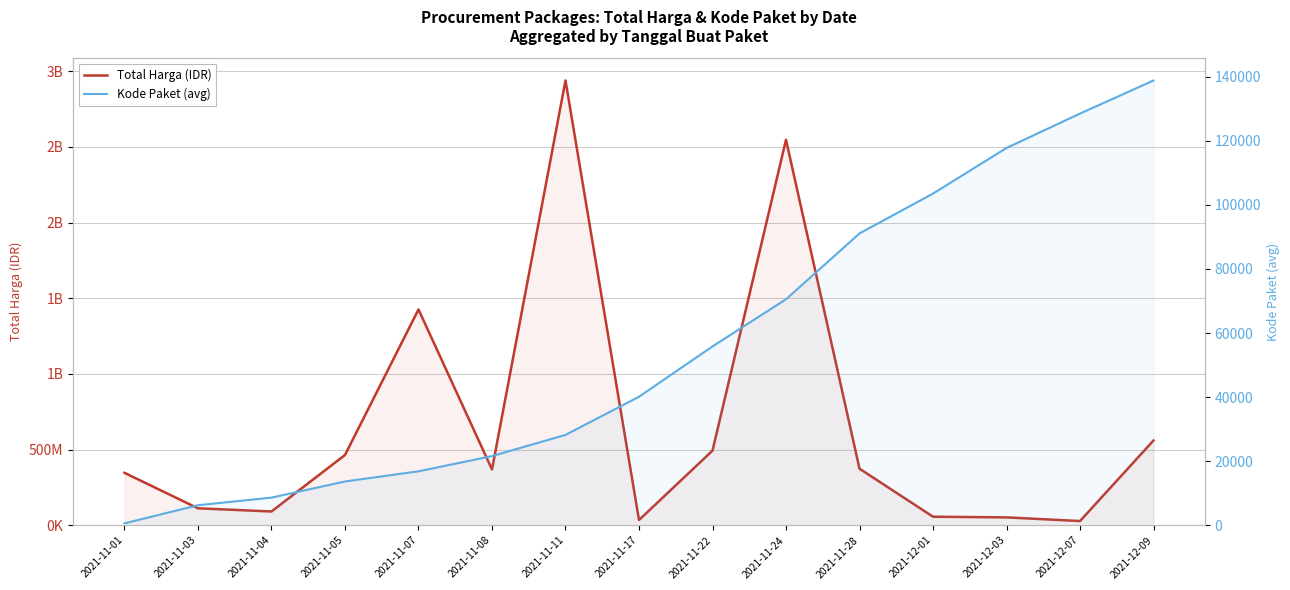

In Total Harga (IDR), how many points are higher than both neighbors (excluding endpoints)?

3